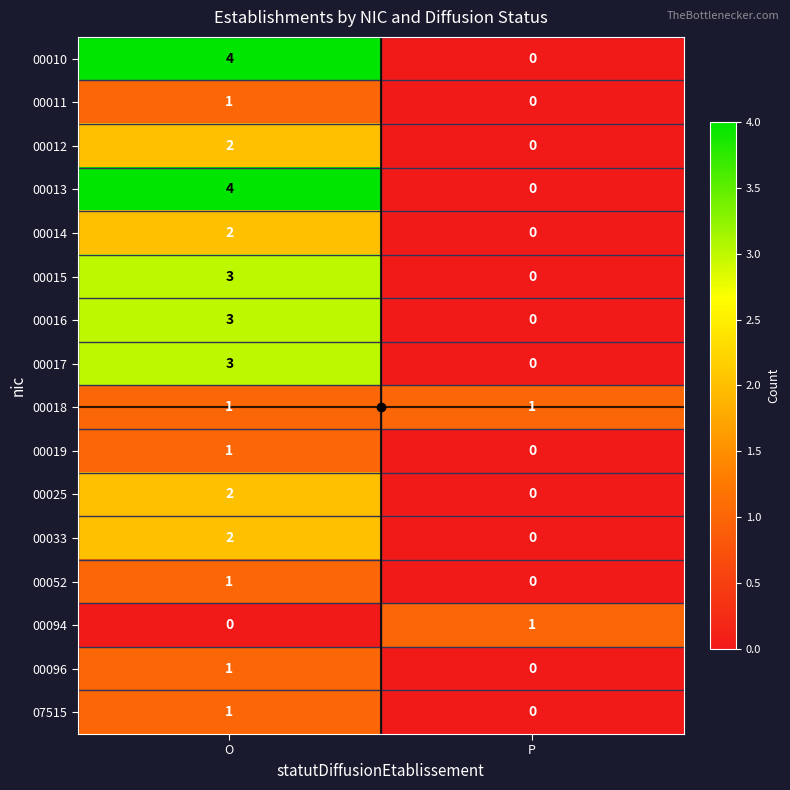

Rank the categories by 00015 value from lowest to highest.

P, O